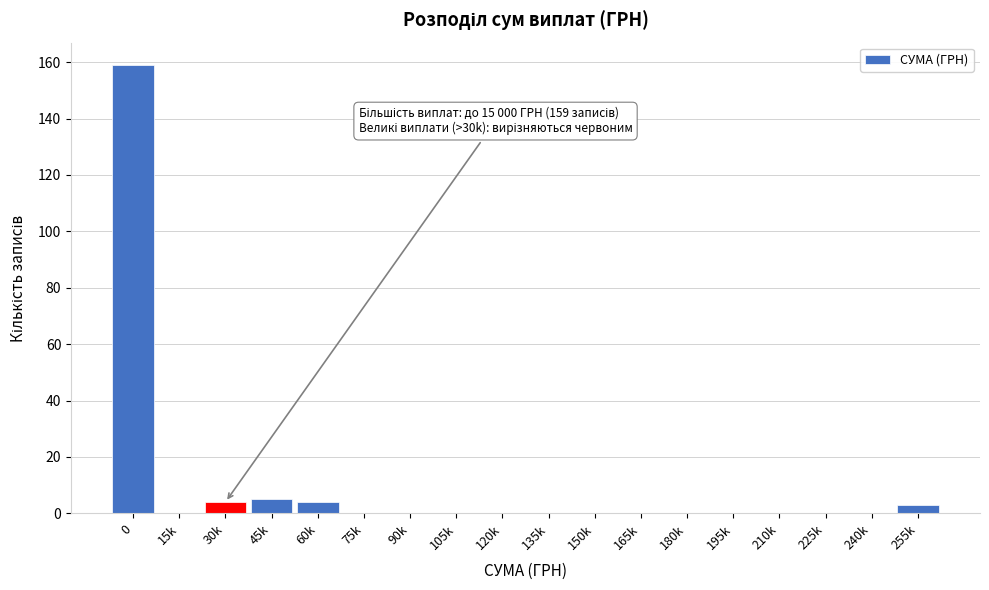

Reading left to right, list all the values displayed in this chart.

0=159	15k=0	30k=4	45k=5	60k=4	75k=0	90k=0	105k=0	120k=0	135k=0	150k=0	165k=0	180k=0	195k=0	210k=0	225k=0	240k=0	255k=3